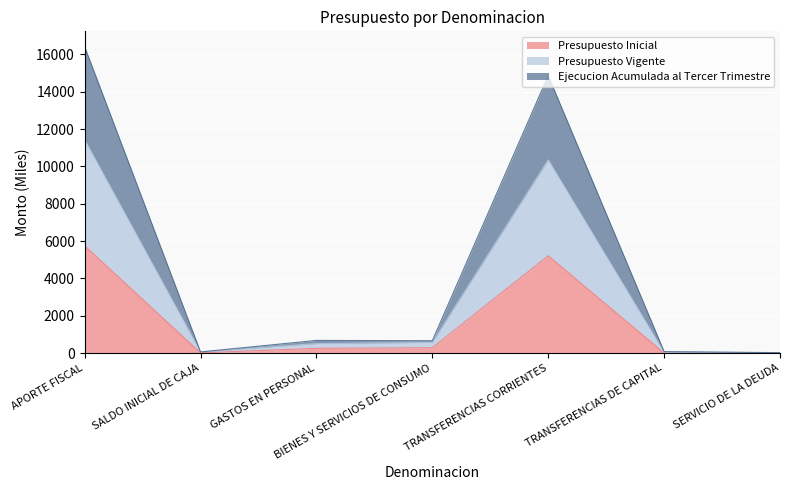

What is the total value across all series at TRANSFERENCIAS CORRIENTES?

14859